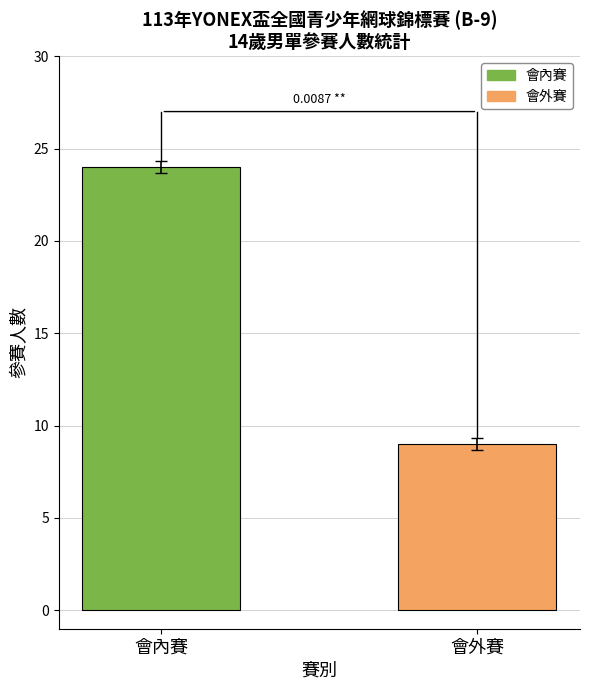

What is the sum of the values at 會外賽 and 會內賽?

33